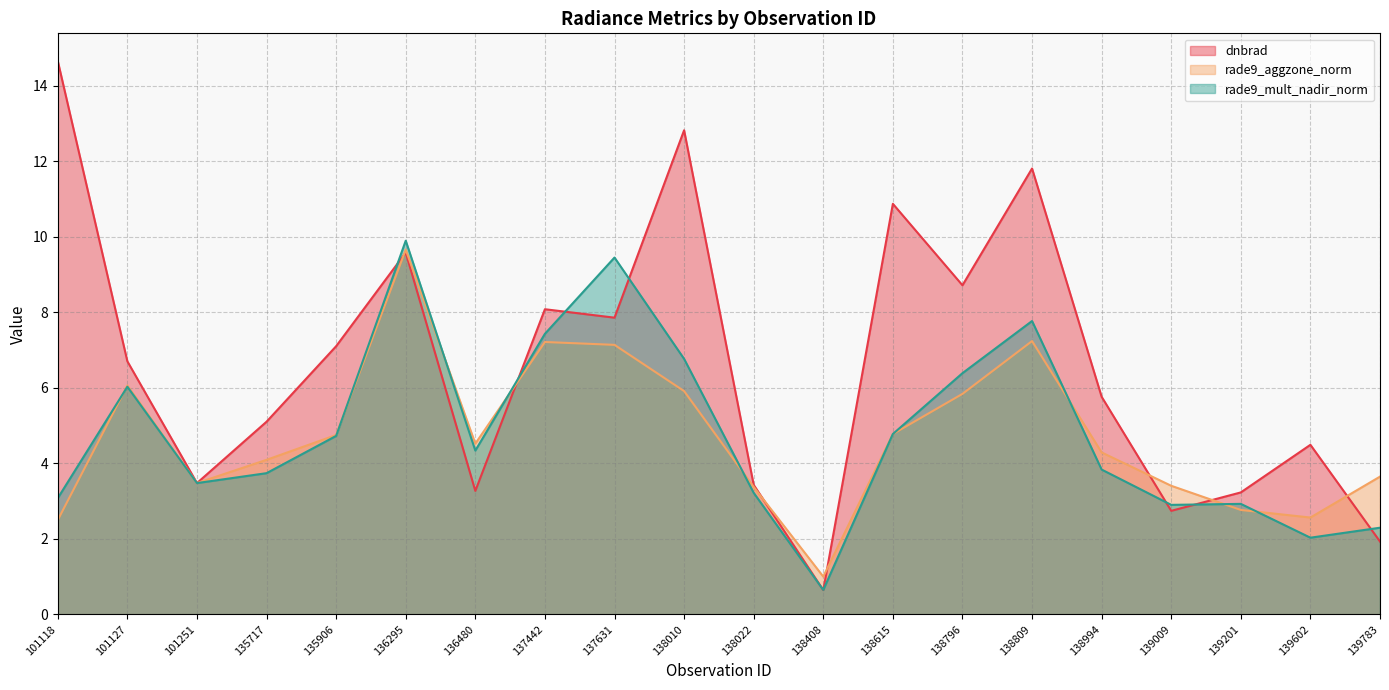

What is the difference between the maximum and minimum values in the rade9_mult_nadir_norm series?

9.2